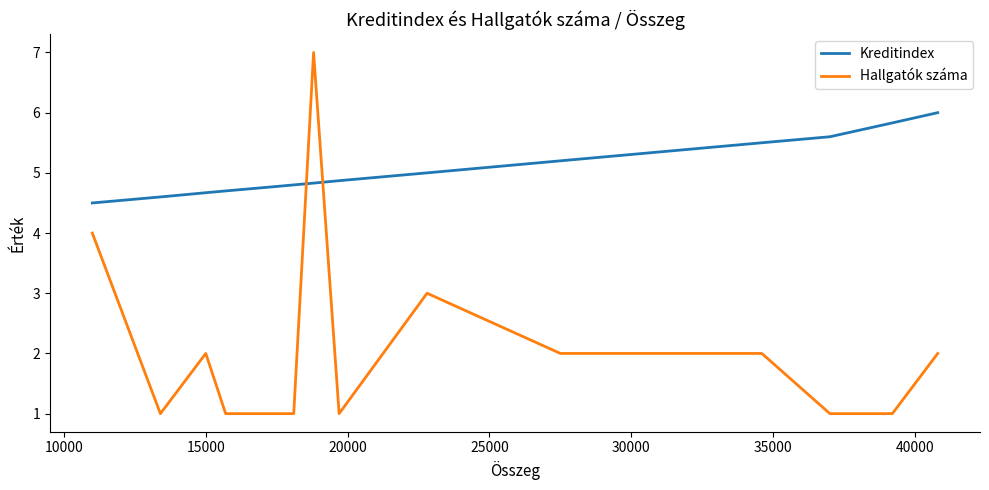

Does the chart have visible grid lines?

No